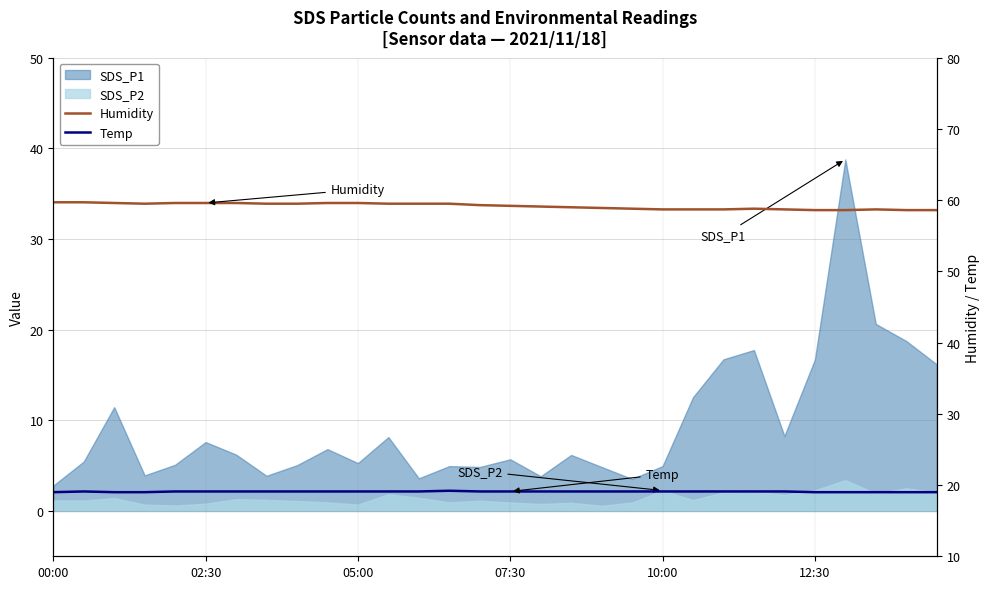

True or false: Temp has a value of 8.7 at 21.

False